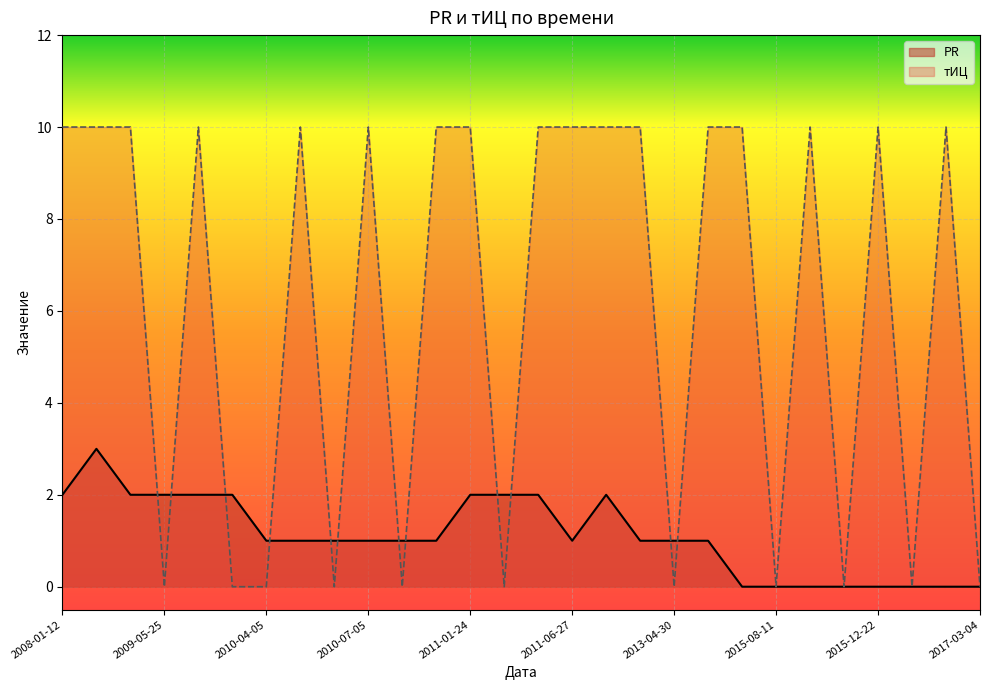

What is the total value across all series at 2015-08-25?

10